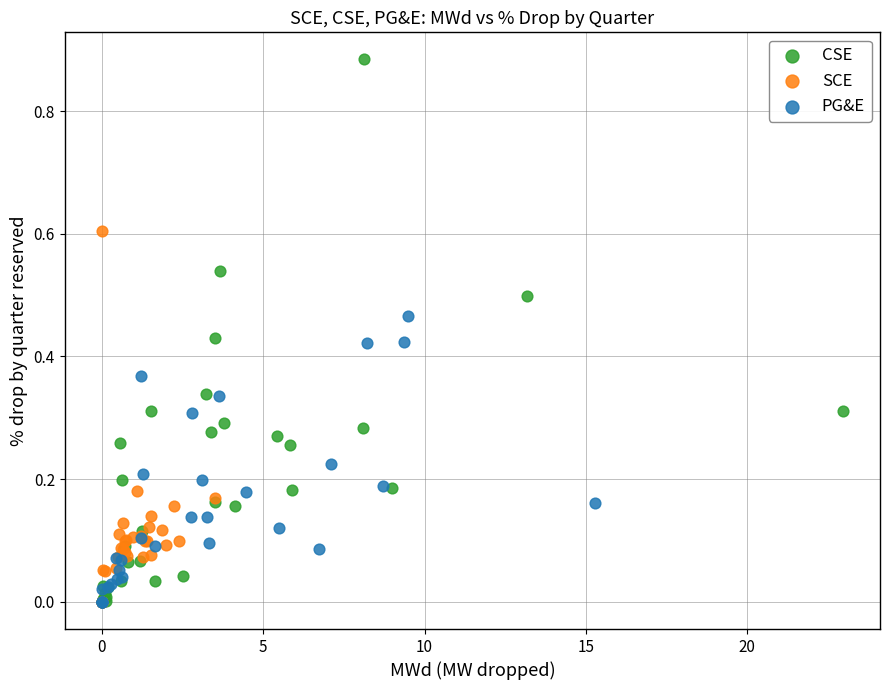

Which series has the largest Y range (max minus min)?

CSE